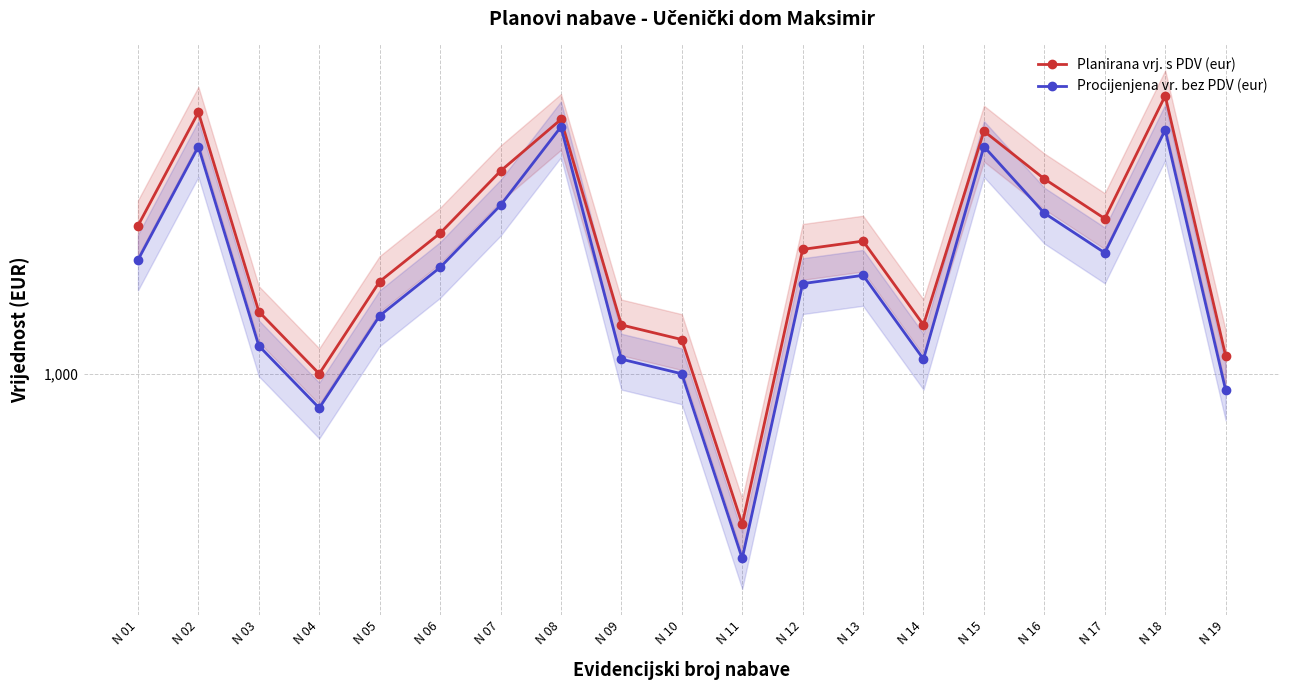

How many data points in Planirana vrj. s PDV (eur) are less than 2375?

9